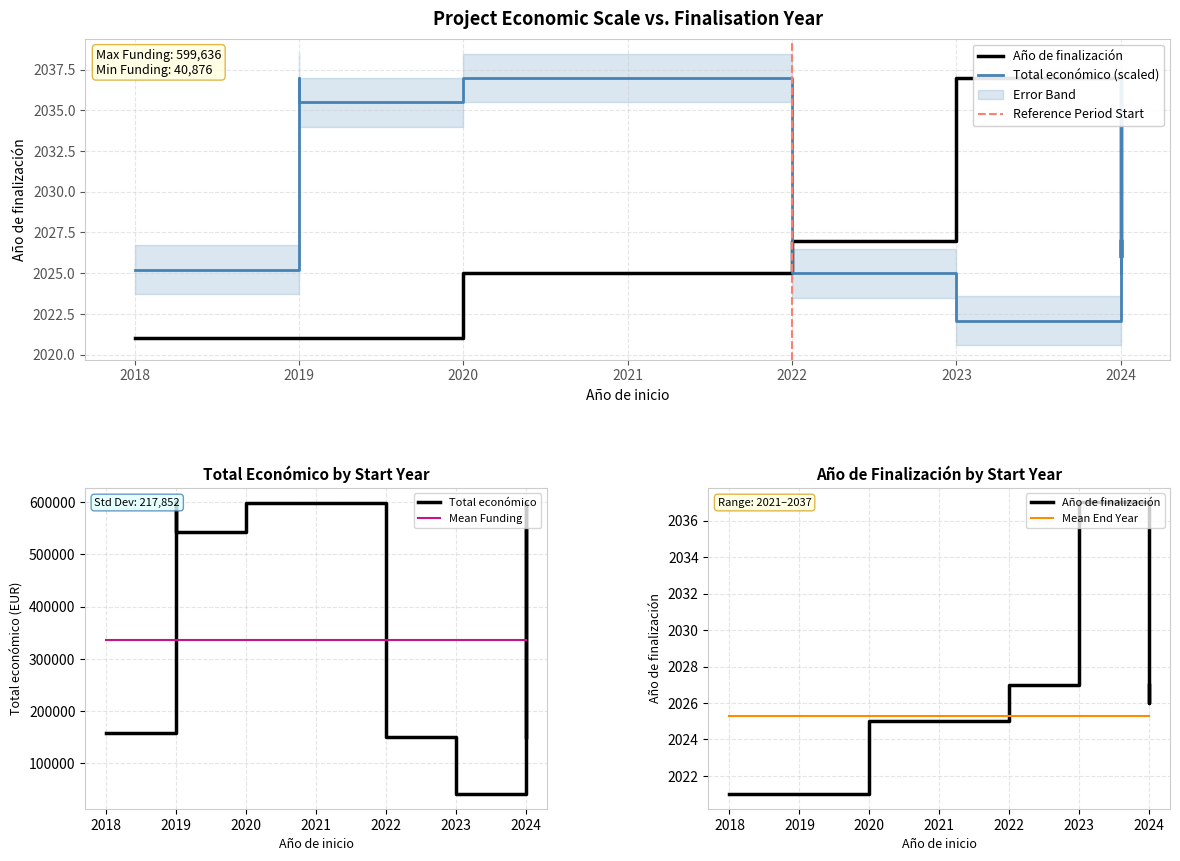

How many data points in Año de finalización are less than 2026?

5